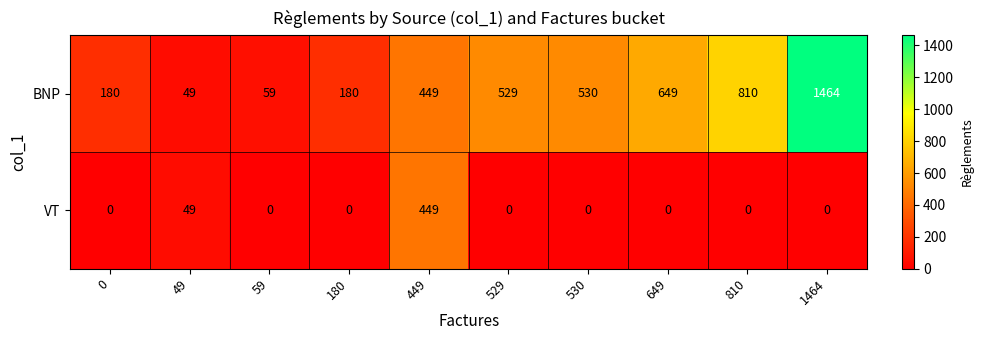

Reading left to right, what are all the values shown in this chart?

BNP: 0=180	49=49	59=59	180=180	449=449	529=529	530=530	649=649	810=810	1464=1464
VT: 0=0	49=49	59=0	180=0	449=449	529=0	530=0	649=0	810=0	1464=0